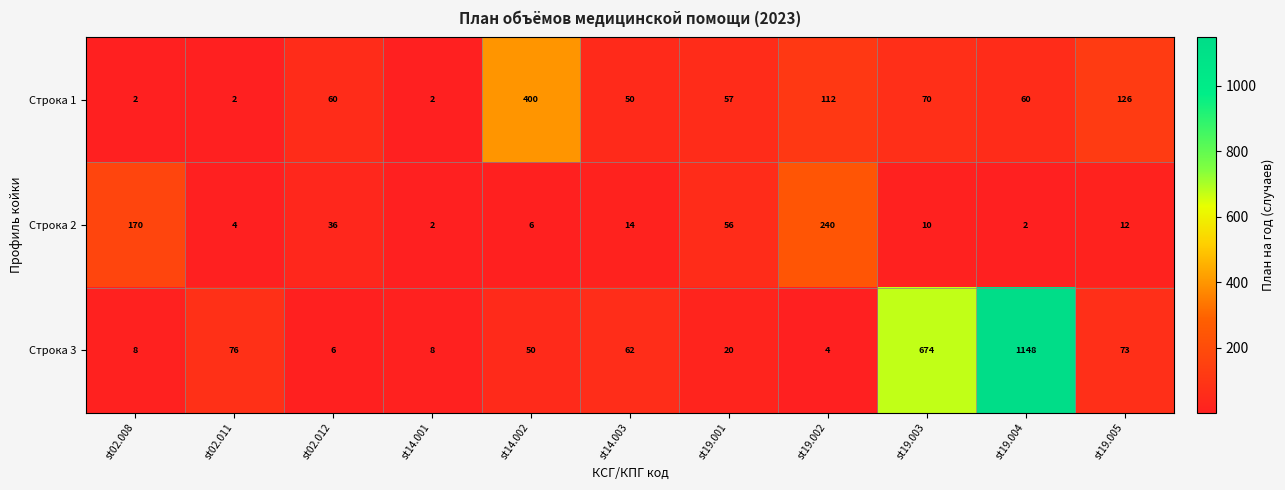

What is the total value across all series at st14.003?

126